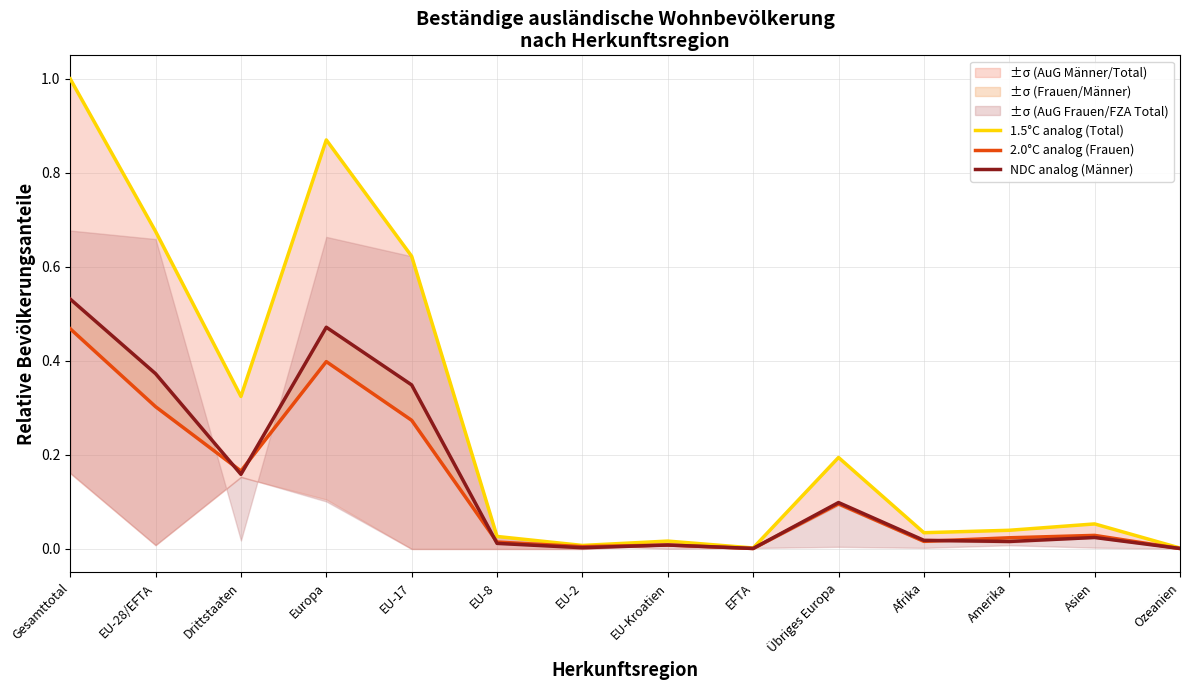

At EU-28/EFTA, list the series in order from smallest to largest.

2.0°C analog (Frauen), NDC analog (Männer), 1.5°C analog (Total)